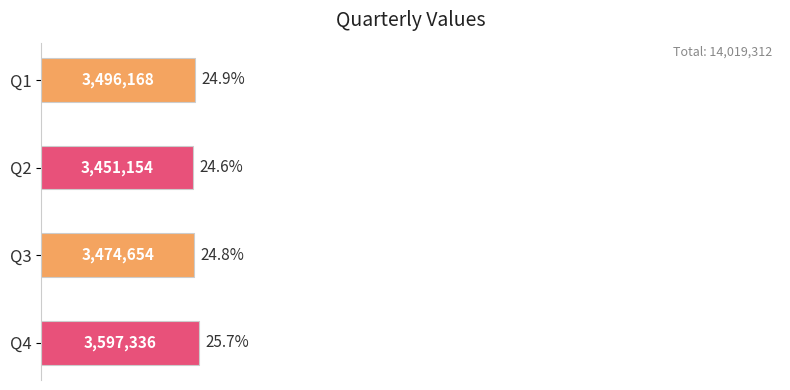

Count the number of data series in this chart.

1